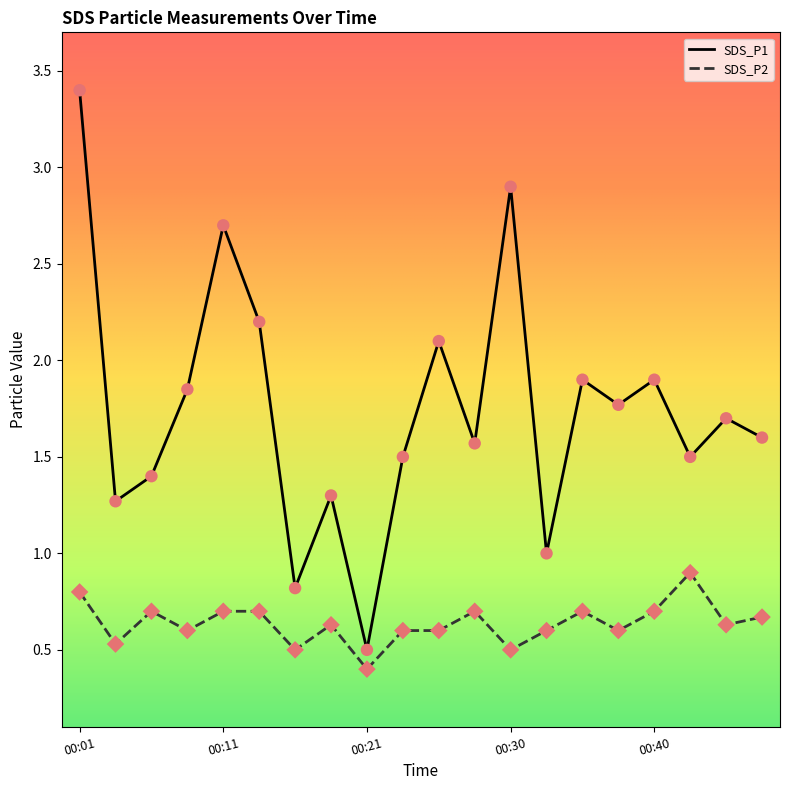

Which series has the largest total across all categories?

SDS_P1